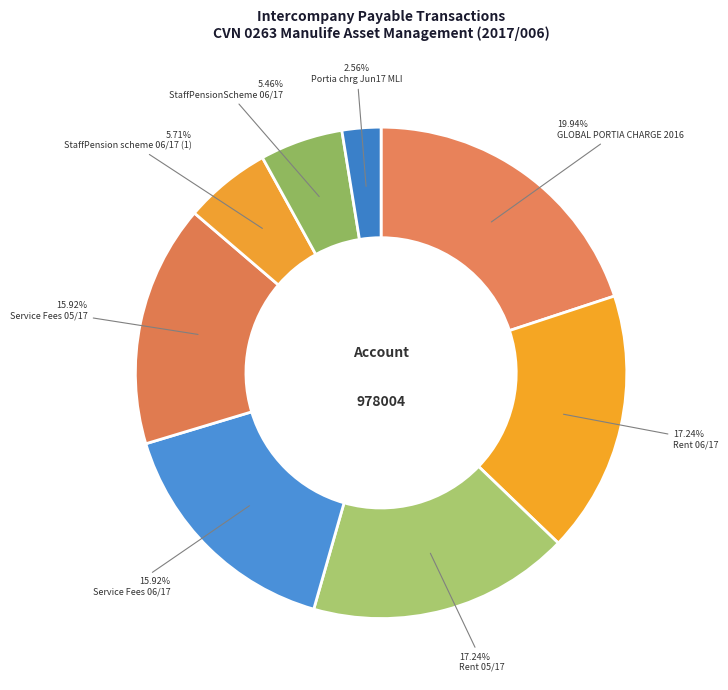

How many slices are in this pie chart?

8